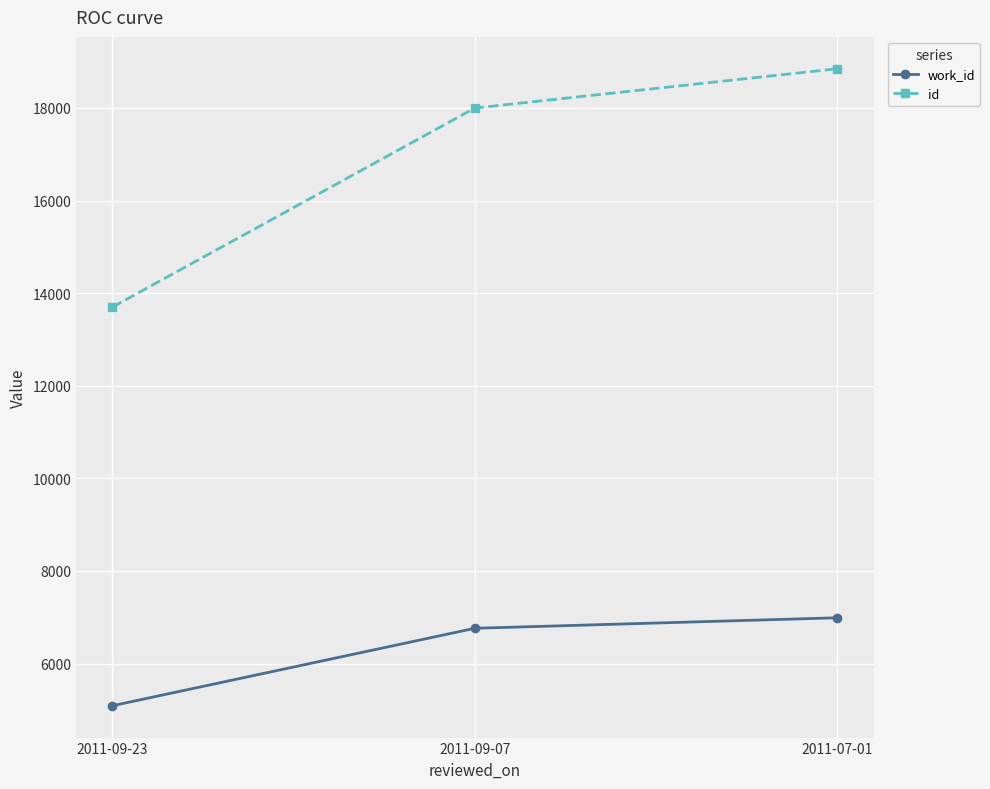

How many series are shown in this chart?

2